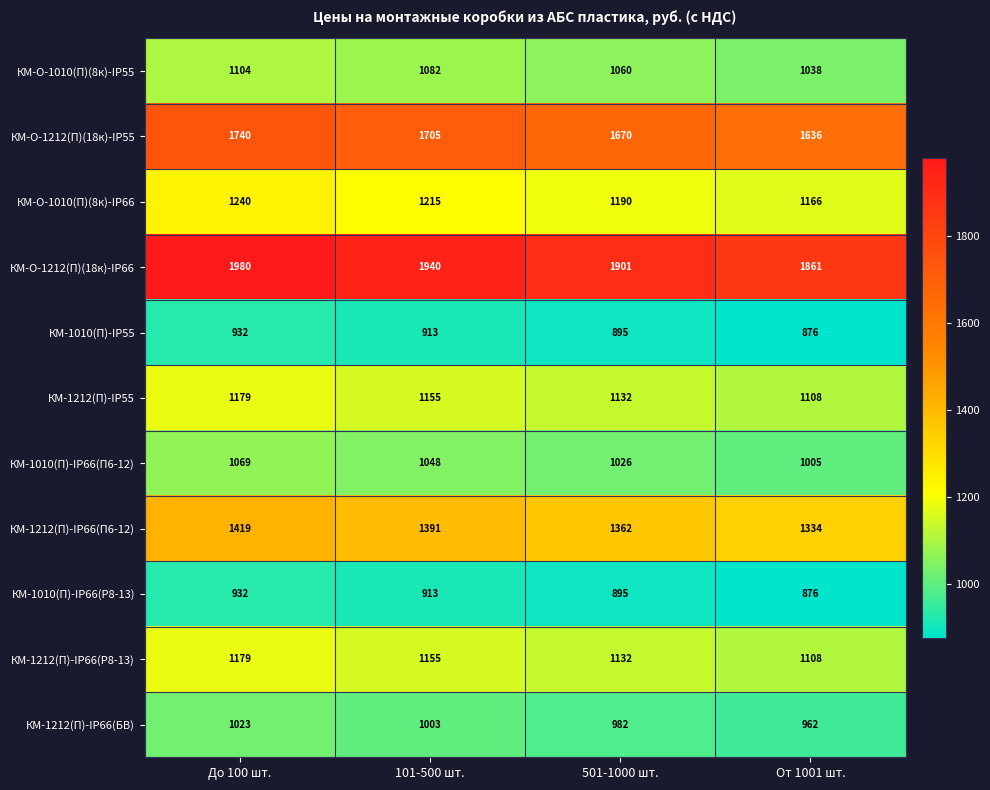

True or false: КМ-О-1010(П)(8к)-IP66 has a value of 2011 at До 100 шт..

False